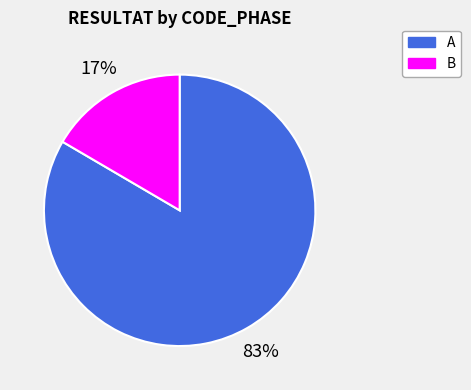

To the nearest percent, what percentage of the pie is A?

83%